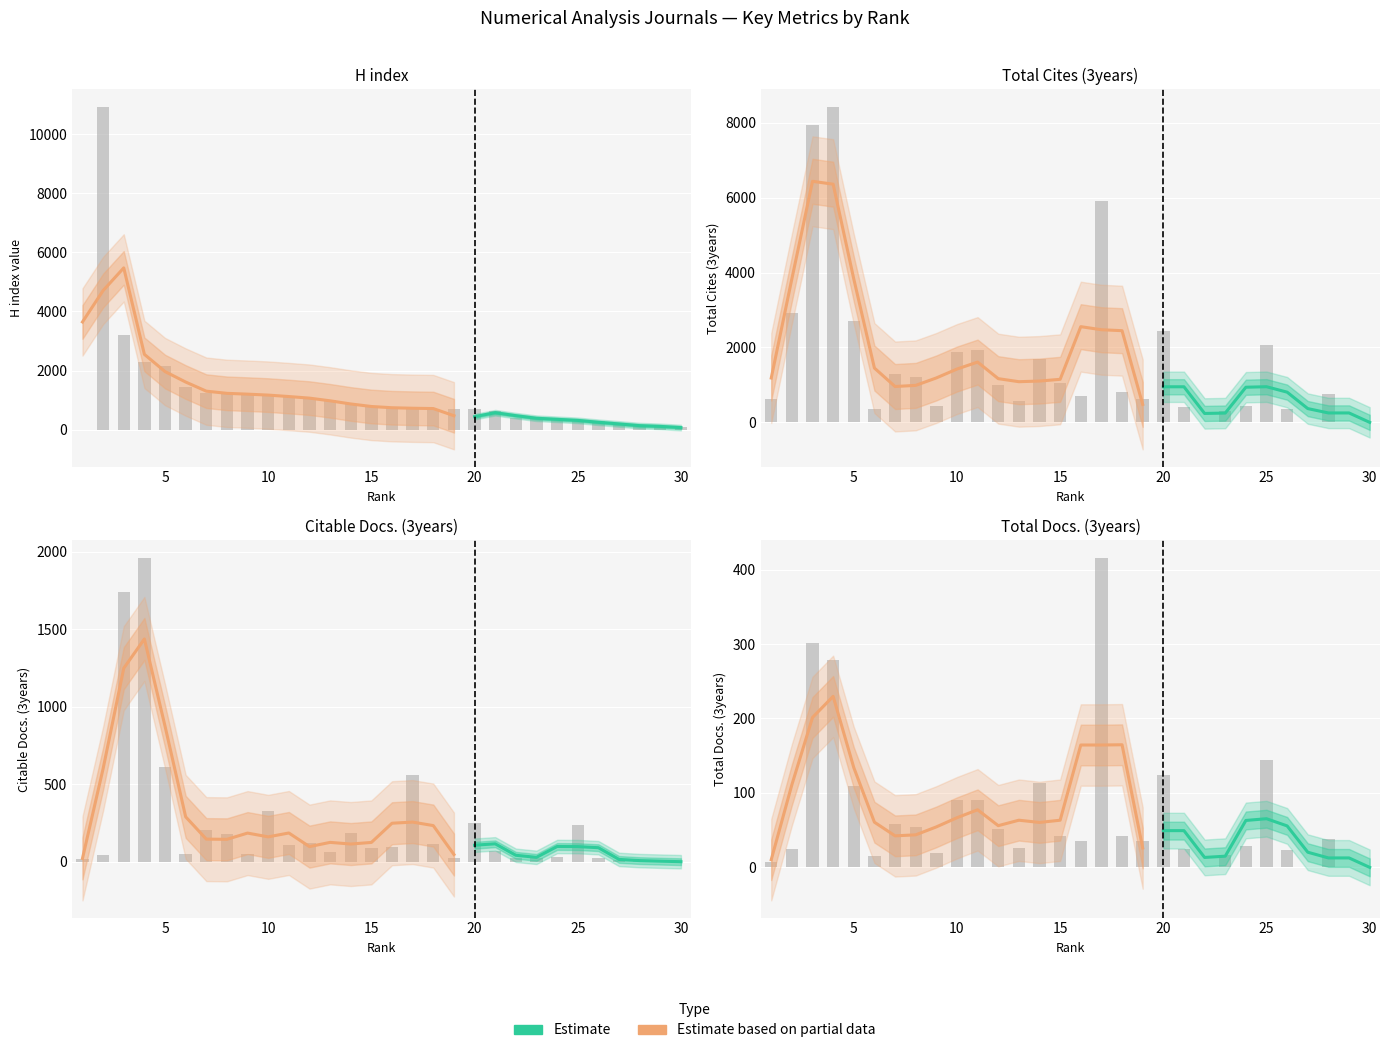

Reading left to right, transcribe all the data shown in this chart.

H index: 30=103	29=103	28=121	27=178	26=276	25=290	24=370	23=383	22=400	21=632	20=684	19=703	18=706	17=728	16=736	15=756	14=855	13=993	12=1075	11=1128	10=1154	9=1222	8=1224	7=1236	6=1443	5=2150	4=2299	3=3190	2=10928	1=0
Total Cites (3years): 30=0	29=0	28=754	27=0	26=349	25=2071	24=436	23=308	22=0	21=406	20=2445	19=627	18=811	17=5908	16=703	15=1057	14=1689	13=564	12=1005	11=1933	10=1892	9=446	8=1221	7=1296	6=356	5=2700	4=8433	3=7952	2=2930	1=622
Citable Docs. (3years): 30=0	29=0	28=10	27=11	26=23	25=237	24=32	23=25	22=27	21=72	20=247	19=27	18=112	17=560	16=95	15=90	14=188	13=64	12=122	11=106	10=328	9=47	8=179	7=207	6=51	5=611	4=1963	3=1739	2=45	1=19
Total Docs. (3years): 30=0	29=0	28=38	27=0	26=23	25=144	24=29	23=16	22=0	21=24	20=124	19=36	18=42	17=416	16=35	15=42	14=113	13=26	12=51	11=91	10=90	9=19	8=54	7=58	6=15	5=109	4=278	3=302	2=24	1=7